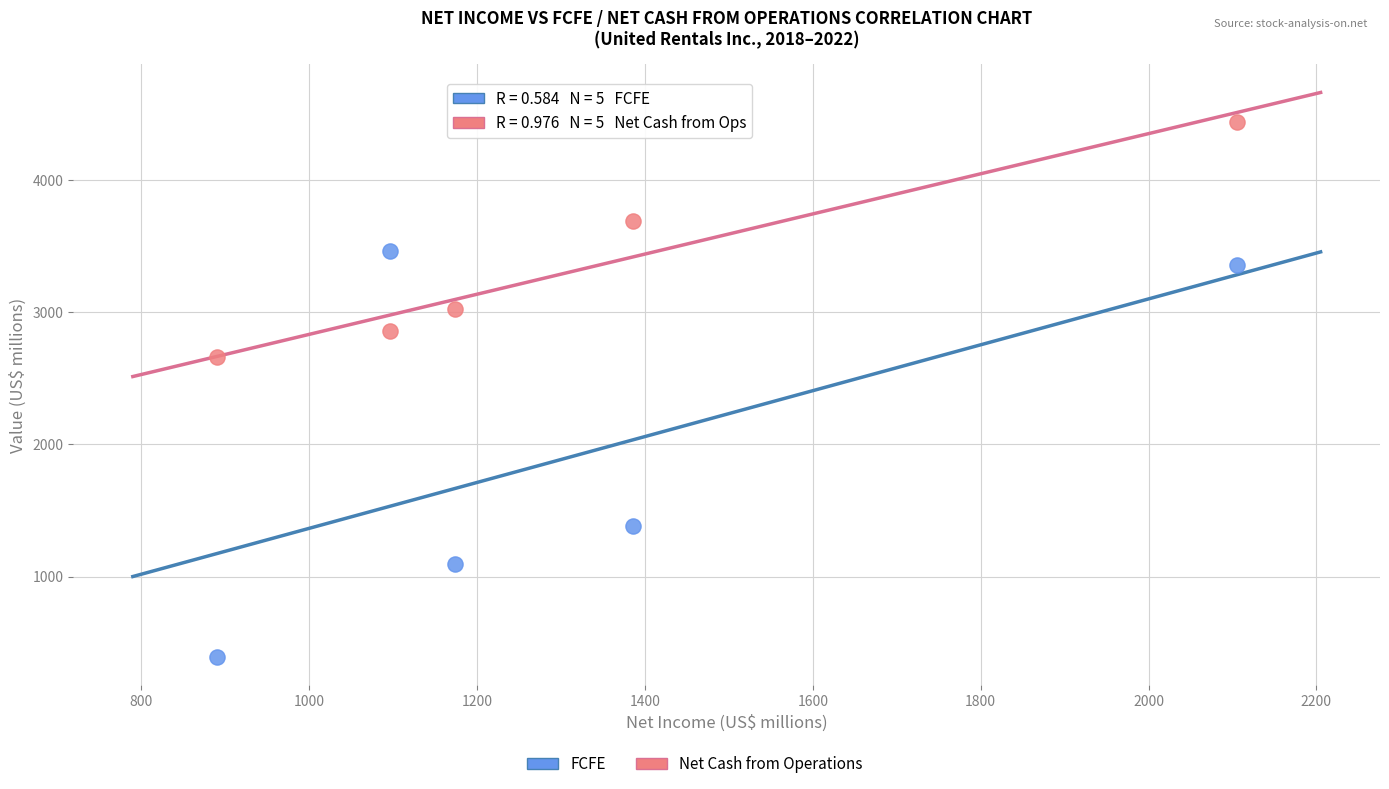

Across all data points, what is the average X value?

1330